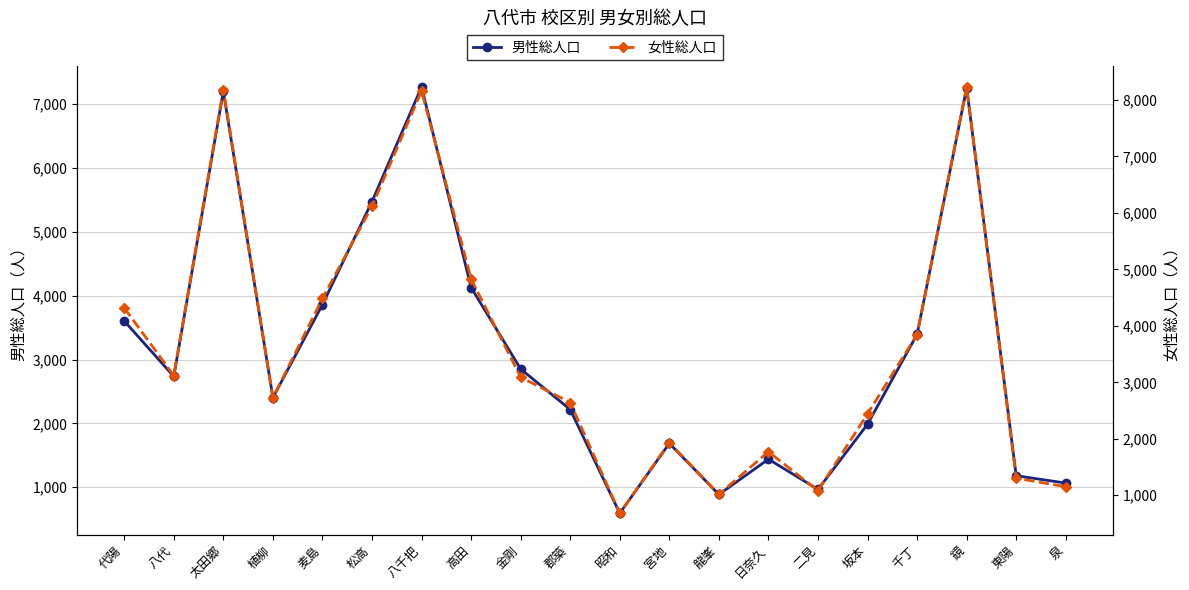

How many lines are shown in the chart?

2